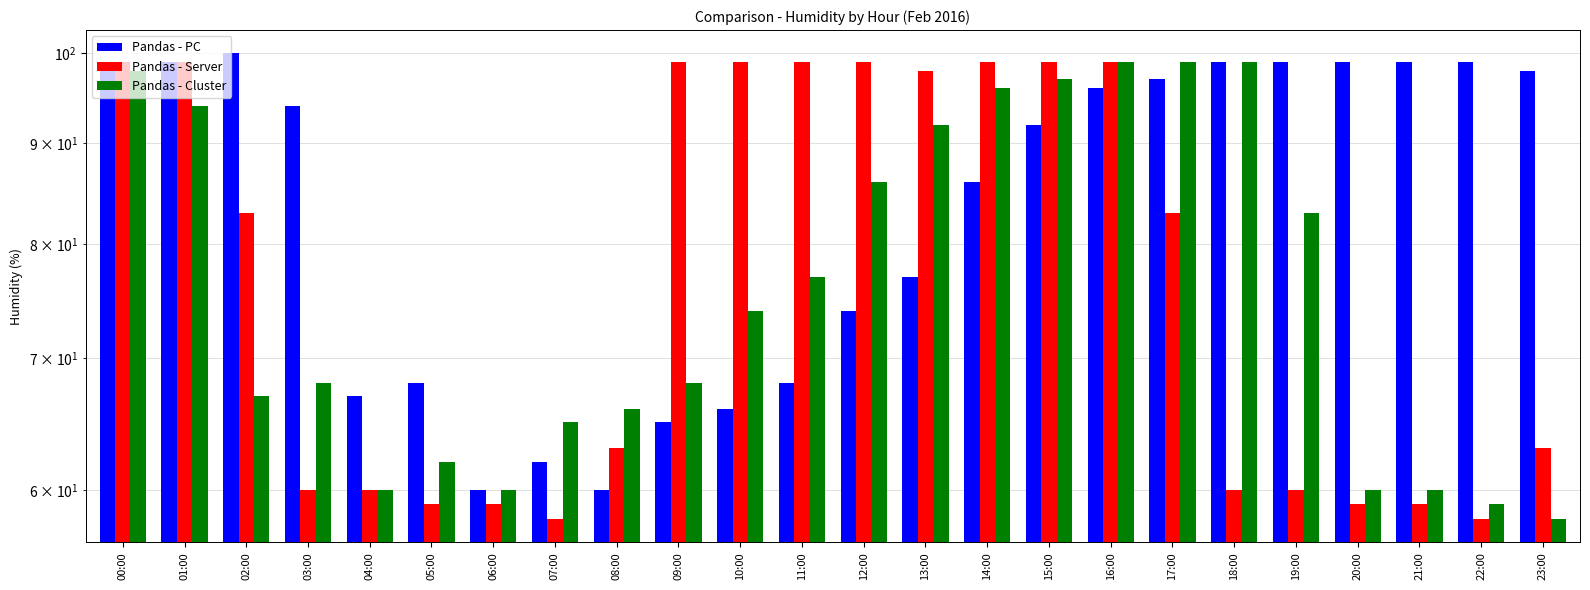

How many values in the Pandas - Cluster series are below 74?

12